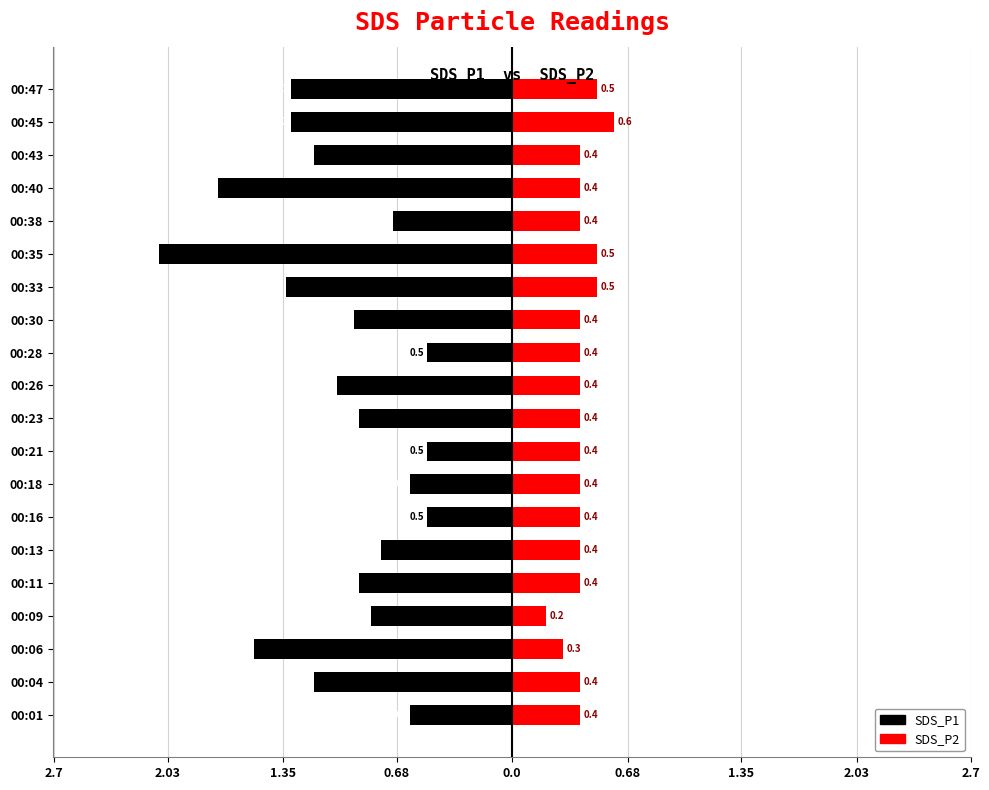

What is the difference between the second highest and minimum values in the SDS_P2 series?

0.3